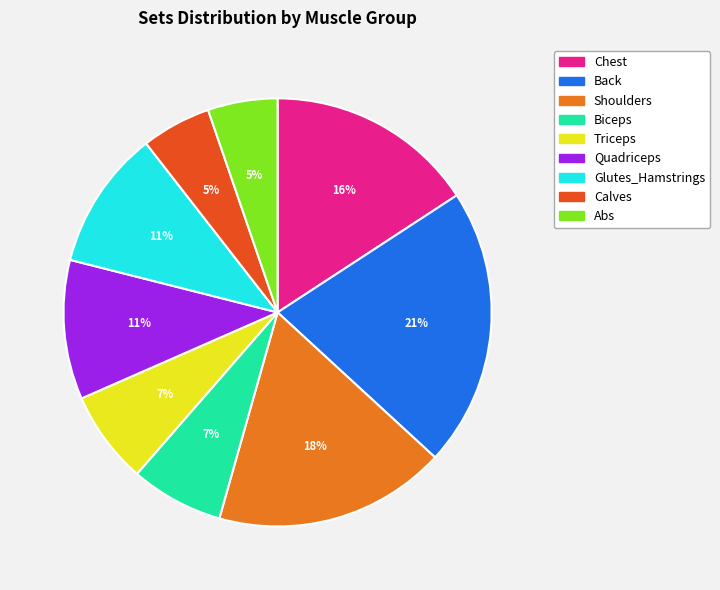

Count the number of slices in the pie.

9